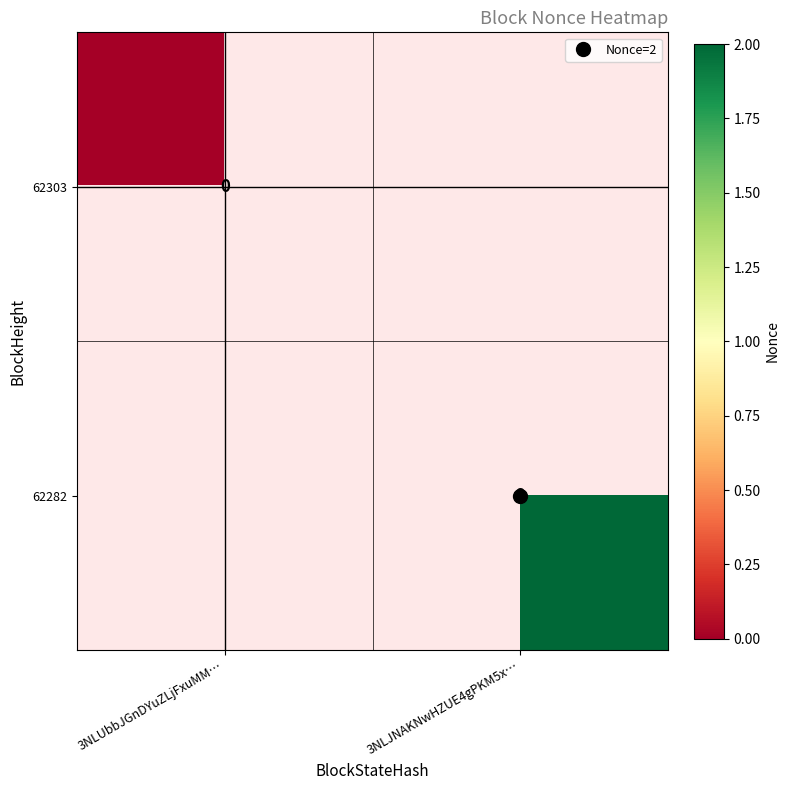

Rank the series by their maximum value, from lowest to highest.

62303, 62282